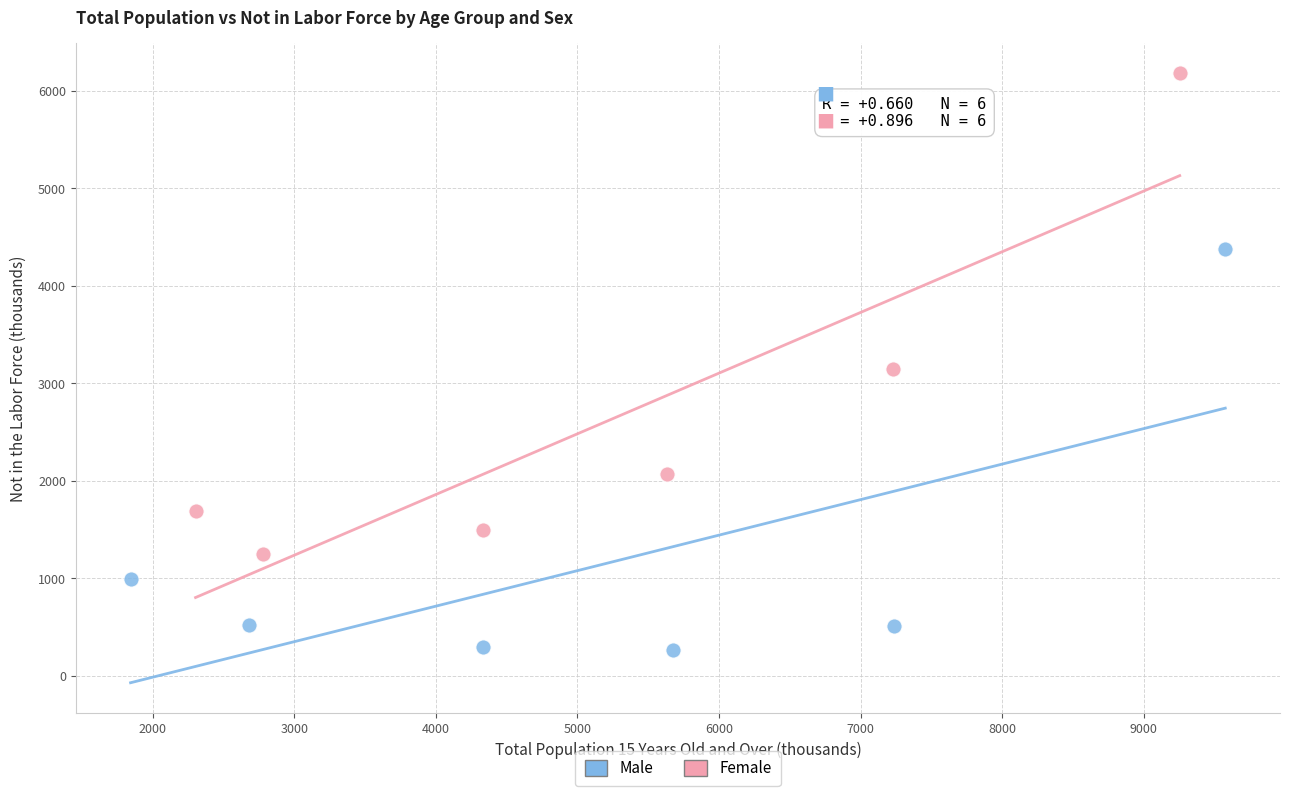

Which series has the largest Y range (max minus min)?

Female